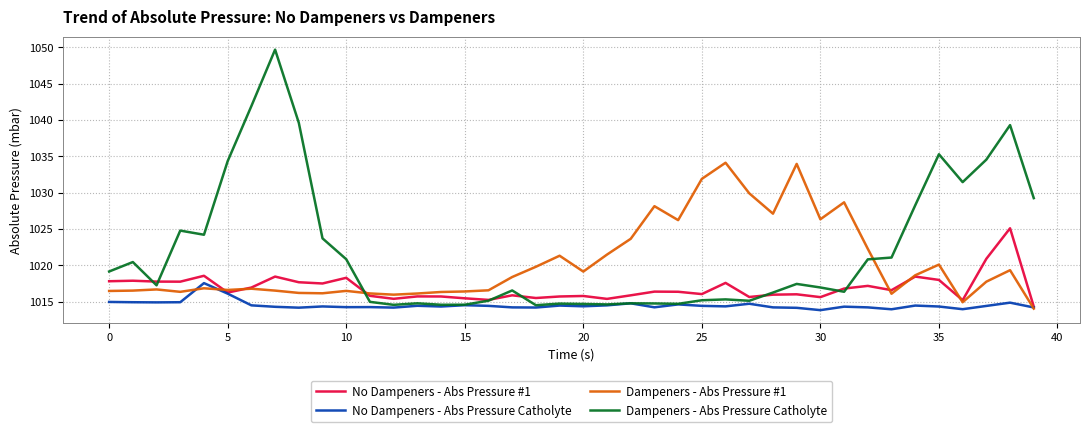

Which series has the largest total across all categories?

Dampeners - Abs Pressure Catholyte